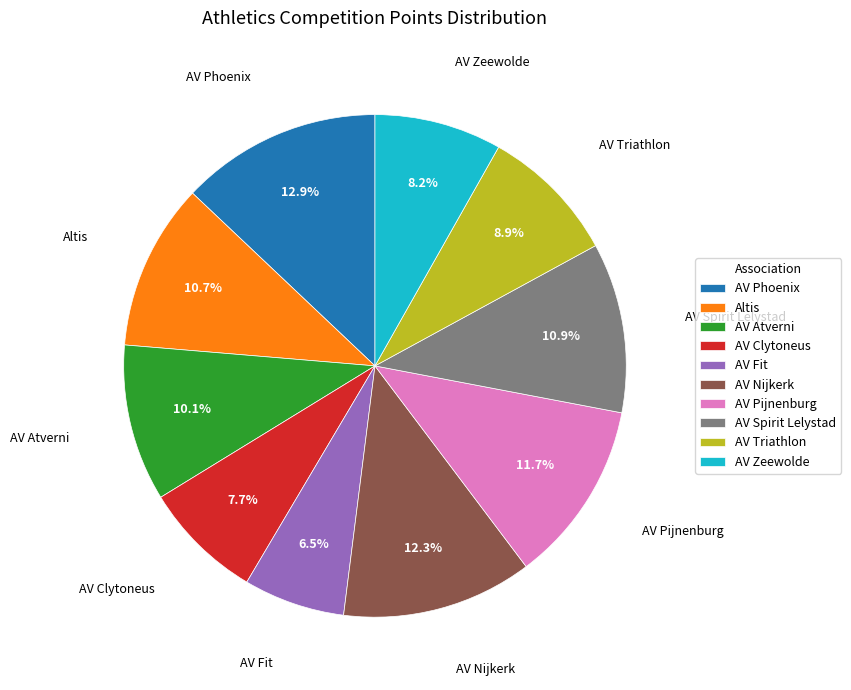

True or false: AV Nijkerk accounts for 21% of the total.

False